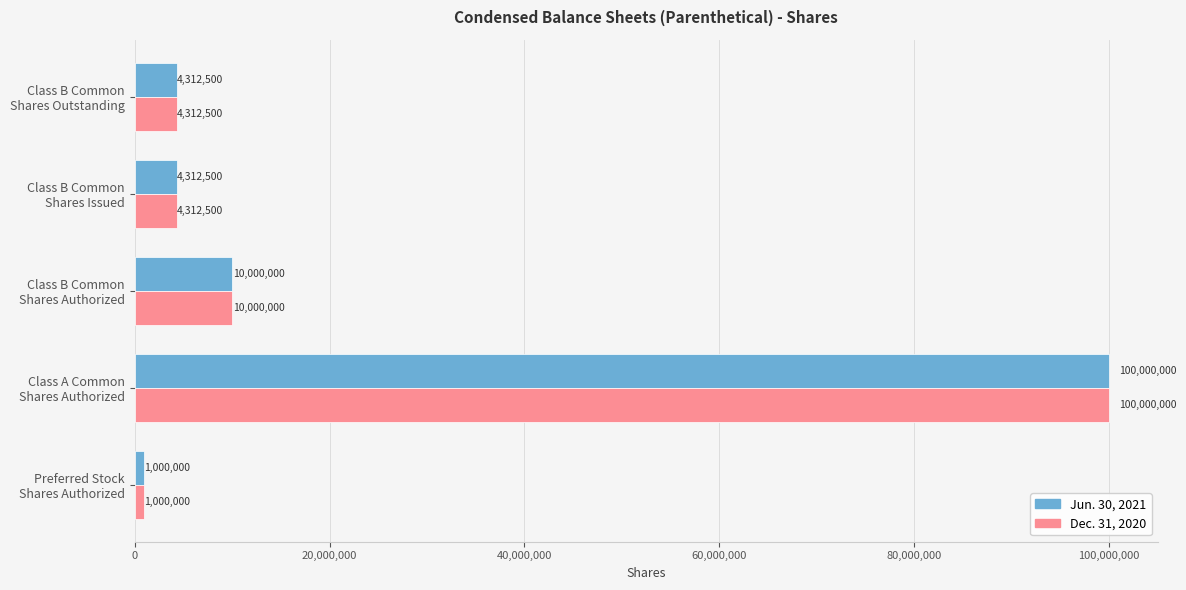

What is the difference between the second highest and second lowest values in the Jun. 30, 2021 series?

5687500